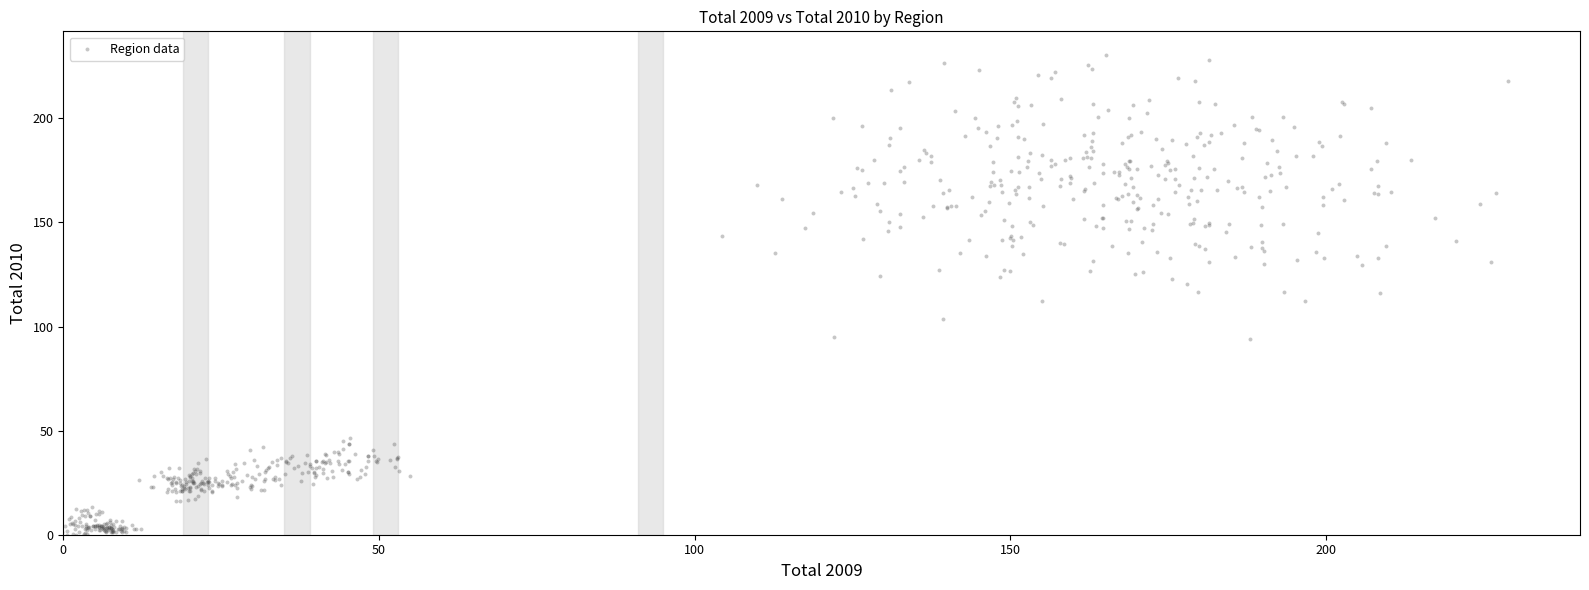

What is the range of Y values (max minus min)?

231.3